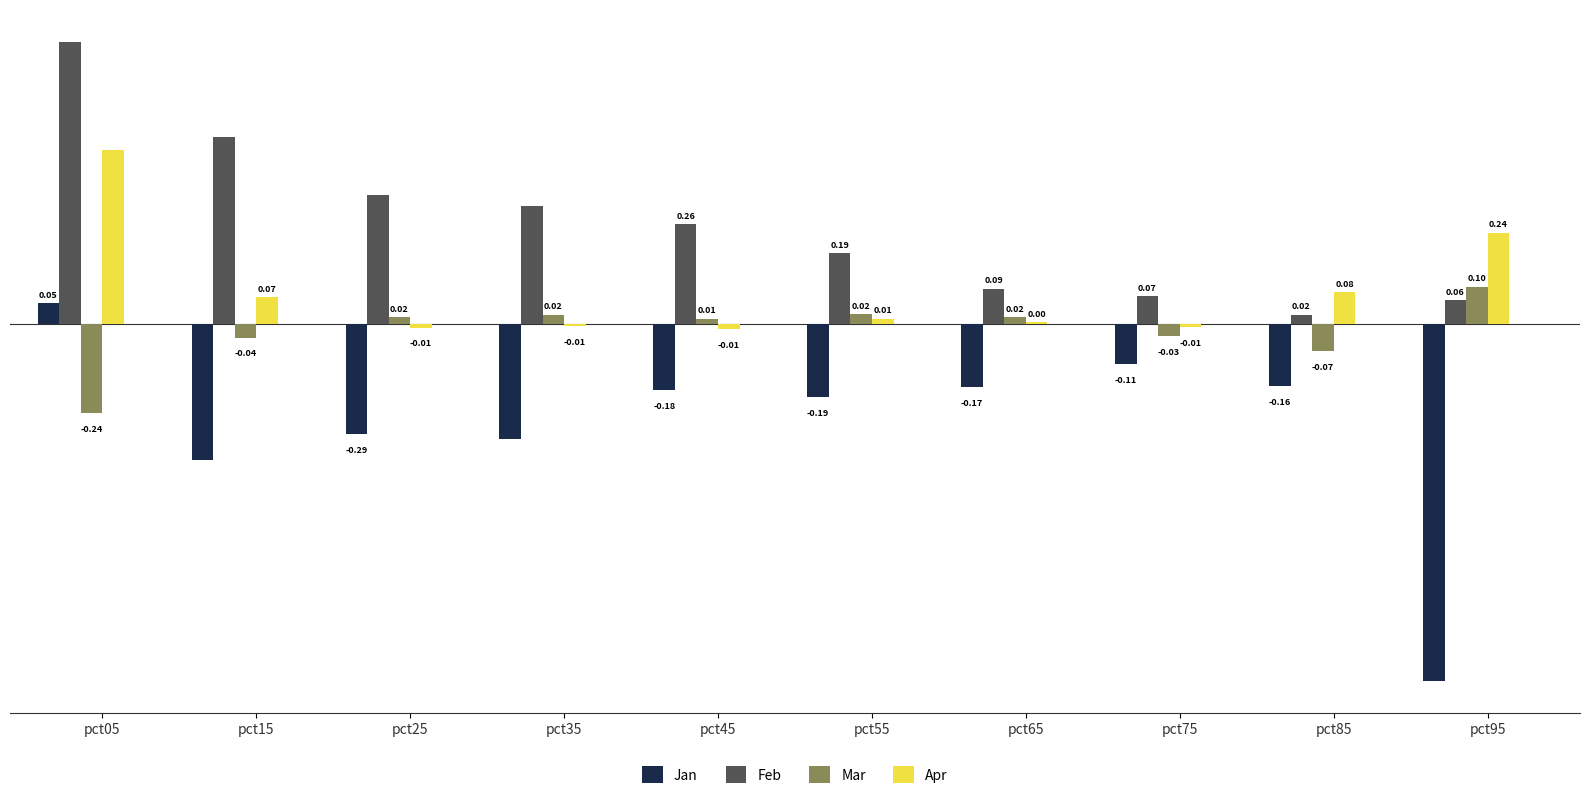

How many data points does each series have?

10